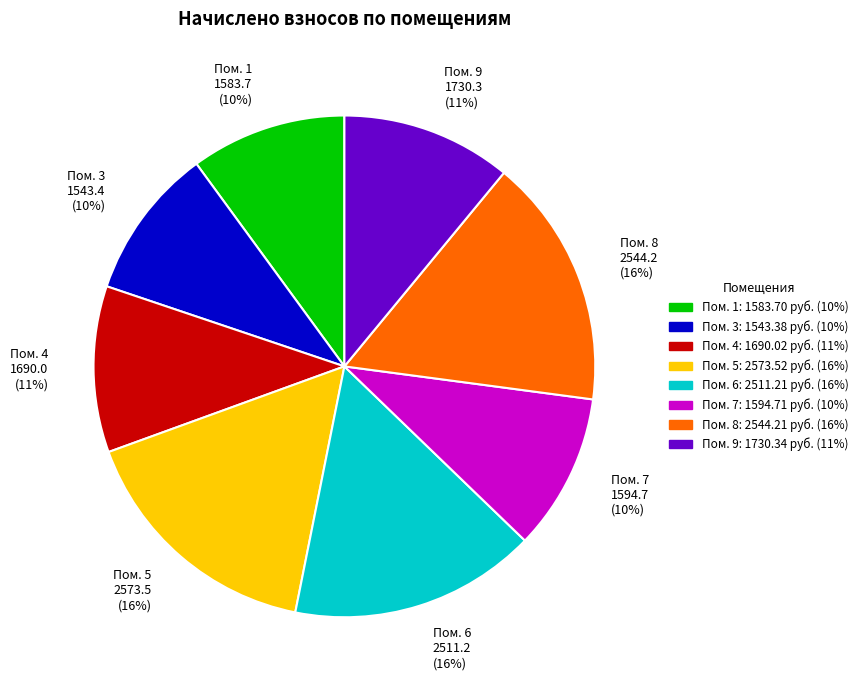

Approximately how many times larger is the value at Пом. 7 1594.7 (10%) compared to Пом. 9 1730.3 (11%)?

0.9